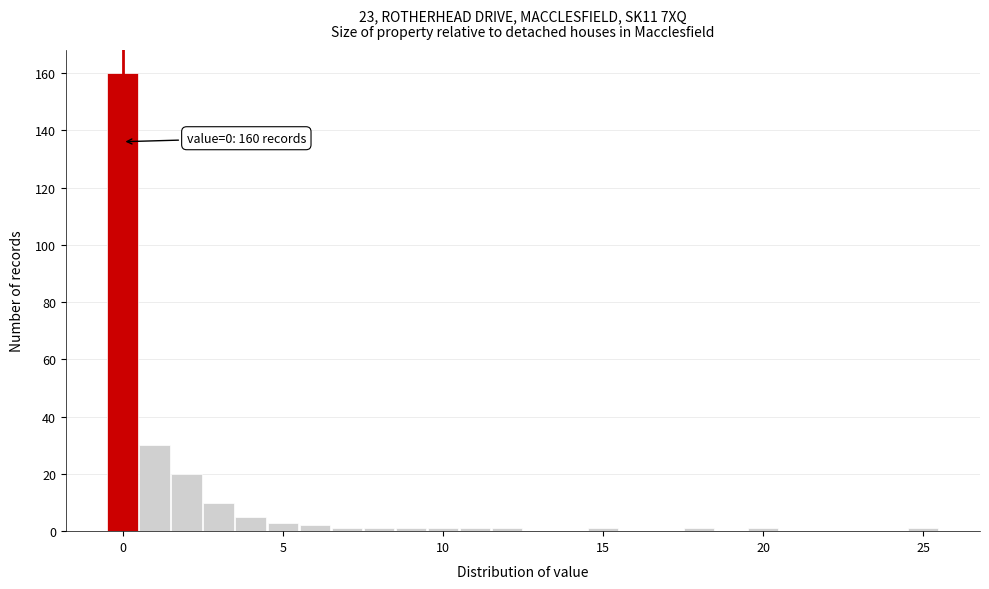

Read against the x-axis, roughly where is the centre of the tallest bar?

0.0